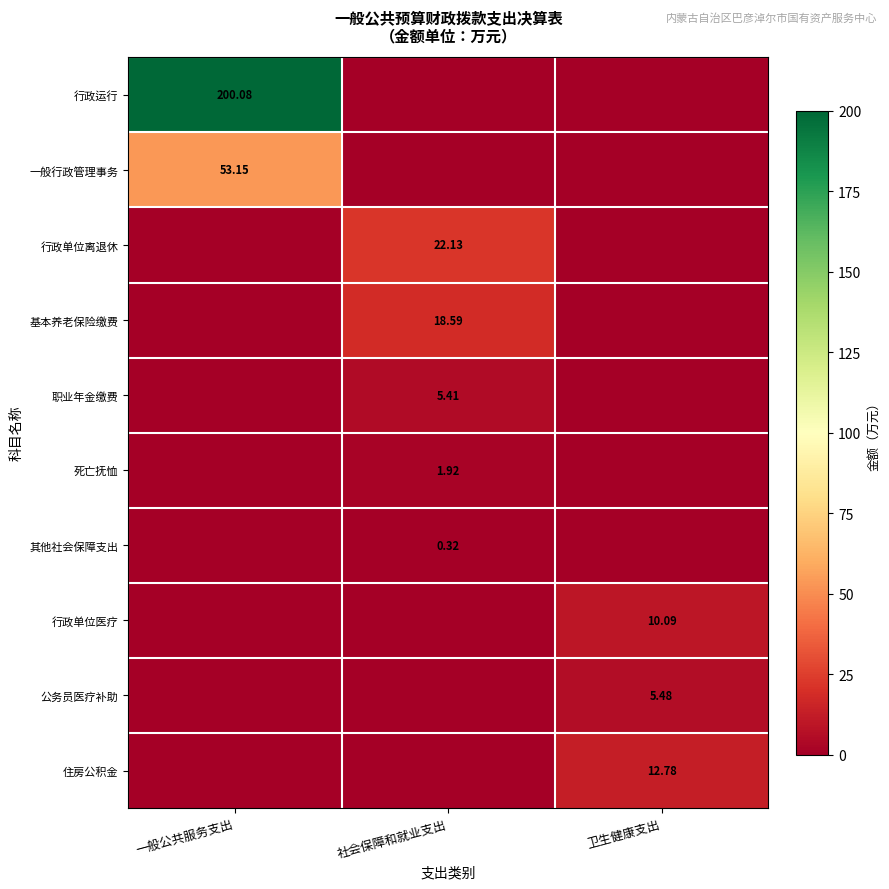

What is the average value of the 基本养老保险缴费 series?

6.2